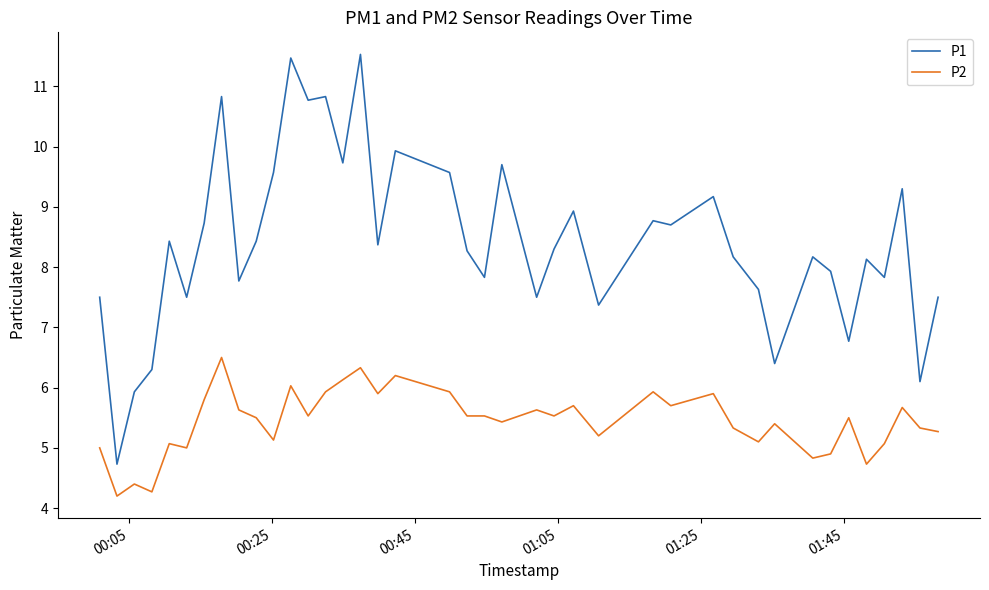

True or false: P1 and P2 cross at least once.

False